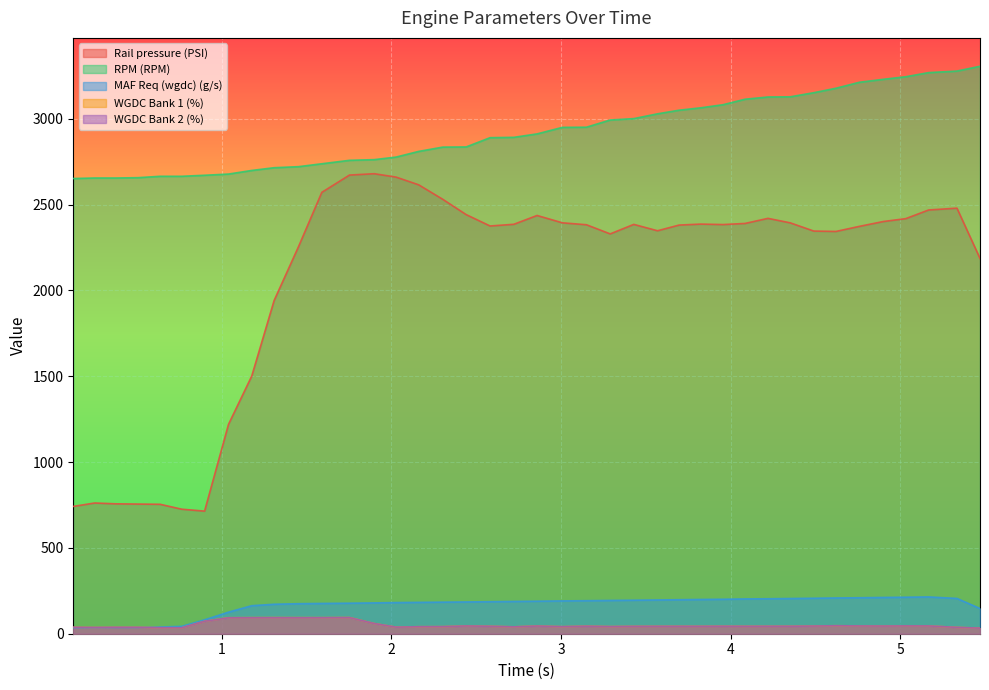

List the series in order of their peak value, lowest first.

WGDC Bank 2 (%), WGDC Bank 1 (%), MAF Req (wgdc) (g/s), Rail pressure (PSI), RPM (RPM)